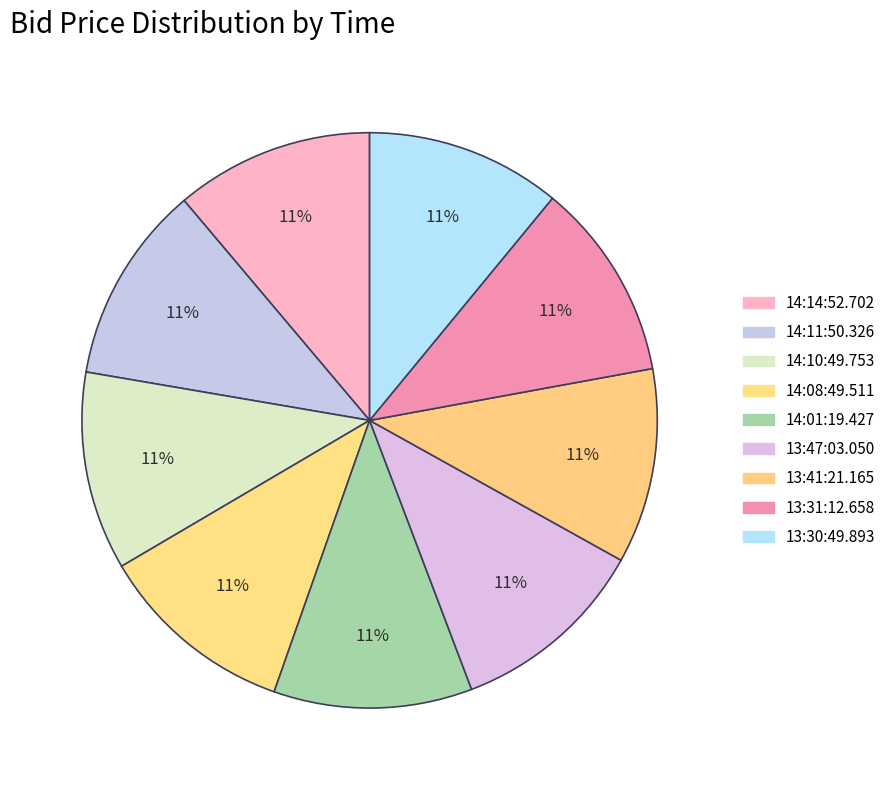

Is 13:31:12.658 the majority of the pie?

No